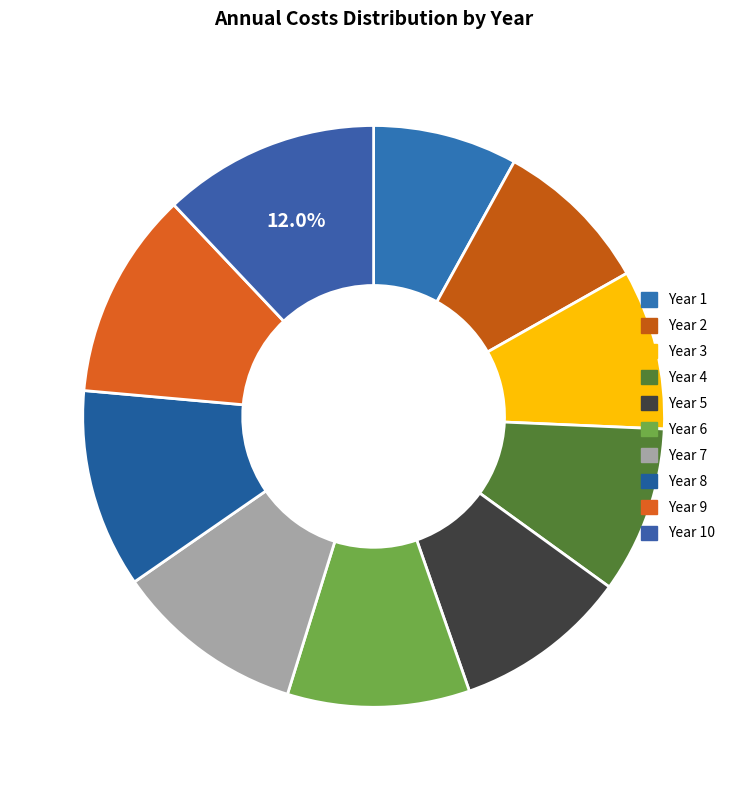

Which slice is the largest?

Year 10